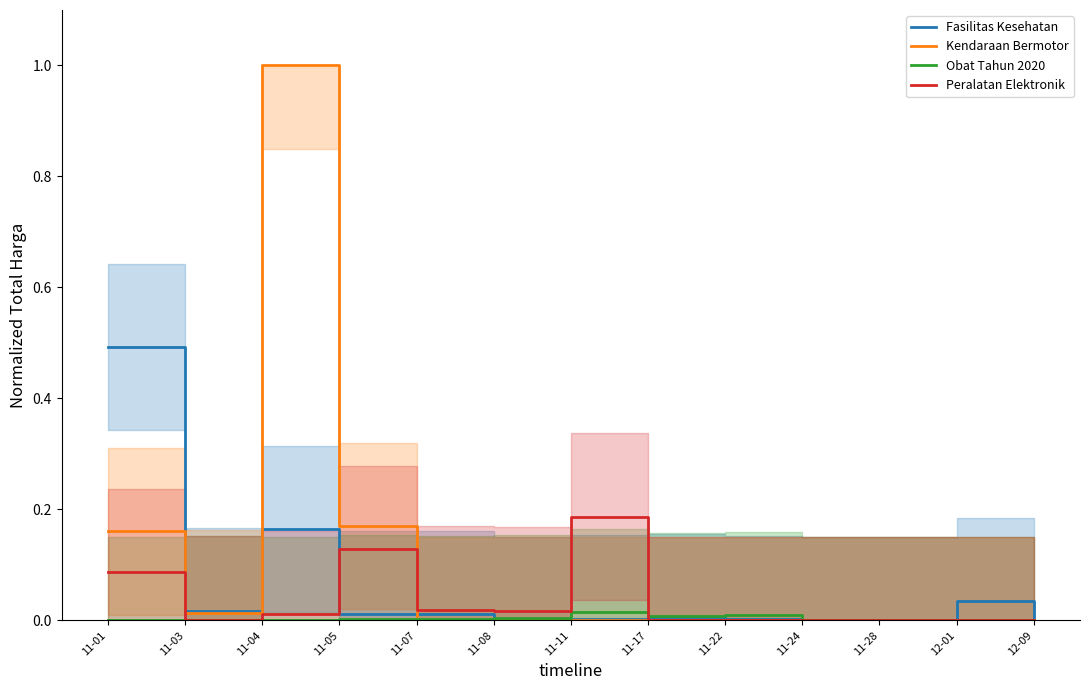

In Obat Tahun 2020, how many points are higher than both neighbors (excluding endpoints)?

4